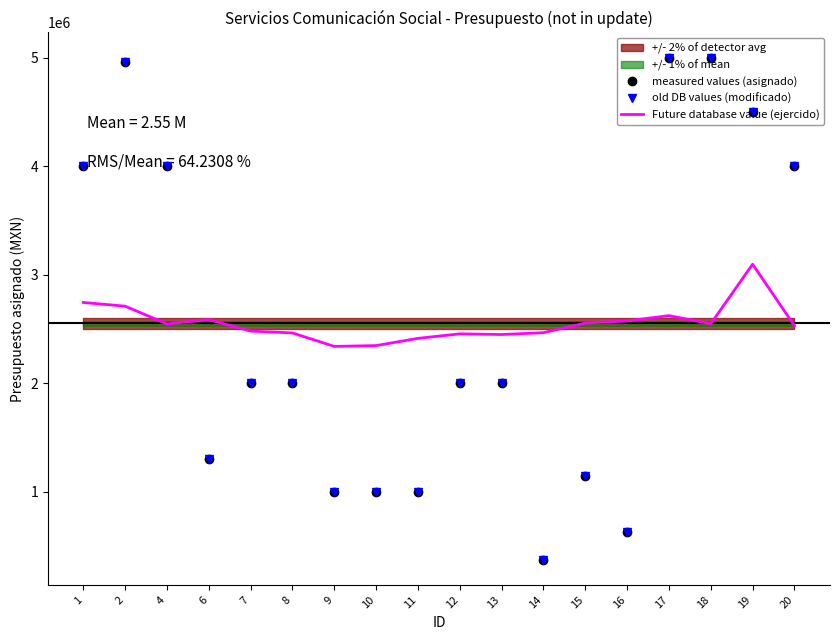

Reading left to right, transcribe all the data shown in this chart.

measured values (asignado): 1=4000000.0	2=4957600.0	4=4000000.0	6=1300000.0	7=2000000.0	8=2000000.0	9=1000000.0	10=1000000.0	11=1000000.0	12=2000000.0	13=2000000.0	14=372000.0	15=1147000.0	16=628000.0	17=5000000.0	18=5000000.0	19=4500000.0	20=4000000.0
old DB values (modificado): 1=4000000.0	2=4957600.0	4=4000000.0	6=1300000.0	7=2000000.0	8=2000000.0	9=1000000.0	10=1000000.0	11=1000000.0	12=2000000.0	13=2000000.0	14=372000.0	15=1147000.0	16=628000.0	17=5000000.0	18=5000000.0	19=4500000.0	20=4000000.0
Future database value (ejercido): 1=2743026.6	2=2708792.3	4=2545757.4	6=2585044.5	7=2479087.2	8=2462281.1	9=2338133.2	10=2345781.1	11=2412292.4	12=2453832.8	13=2447661.0	14=2464766.5	15=2553259.9	16=2572767.5	17=2621647.2	18=2546735.8	19=3095454.5	20=2528279.1